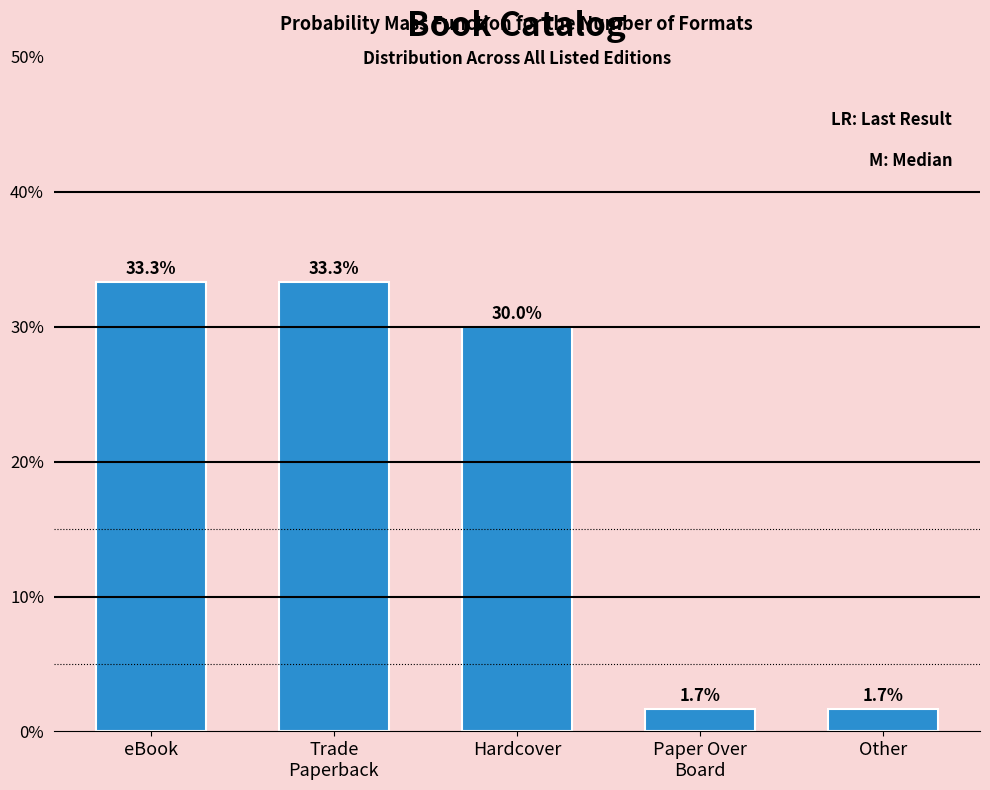

Reading left to right, list all the values displayed in this chart.

33.3	33.3	30.0	1.7	1.7